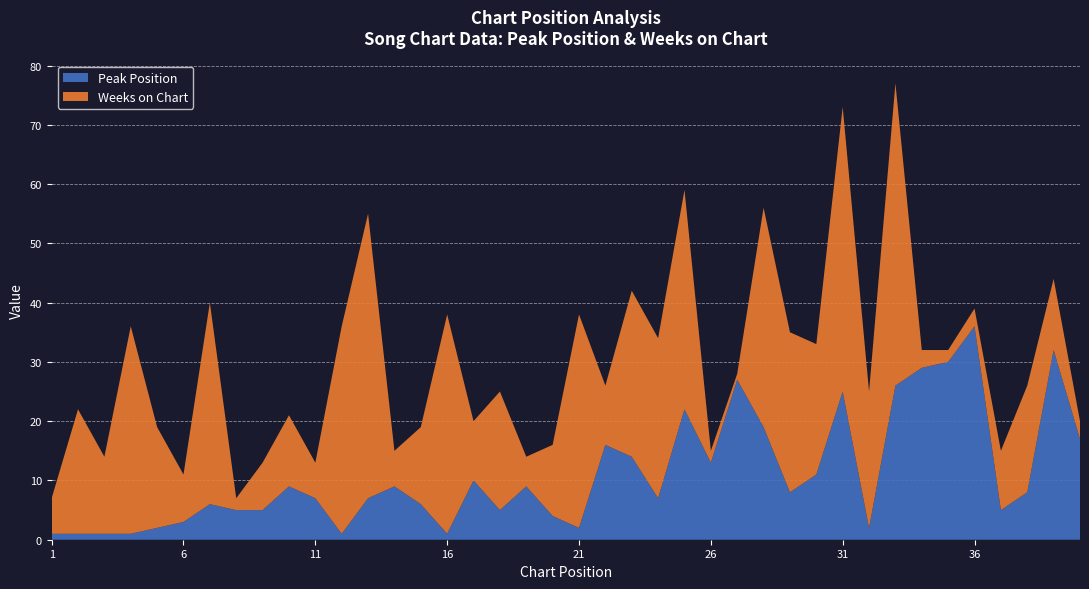

Reading right to left, transcribe all the data shown in this chart.

Peak Position: 40=17	39=32	38=8	37=5	36=36	35=30	34=29	33=26	32=2	31=25	30=11	29=8	28=19	27=27	26=13	25=22	24=7	23=14	22=16	21=2	20=4	19=9	18=5	17=10	16=1	15=6	14=9	13=7	12=1	11=7	10=9	9=5	8=5	7=6	6=3	5=2	4=1	3=1	2=1	1=1
Weeks on Chart: 40=3	39=12	38=18	37=10	36=3	35=2	34=3	33=51	32=23	31=48	30=22	29=27	28=37	27=1	26=2	25=37	24=27	23=28	22=10	21=36	20=12	19=5	18=20	17=10	16=37	15=13	14=6	13=48	12=35	11=6	10=12	9=8	8=2	7=34	6=8	5=17	4=35	3=13	2=21	1=6